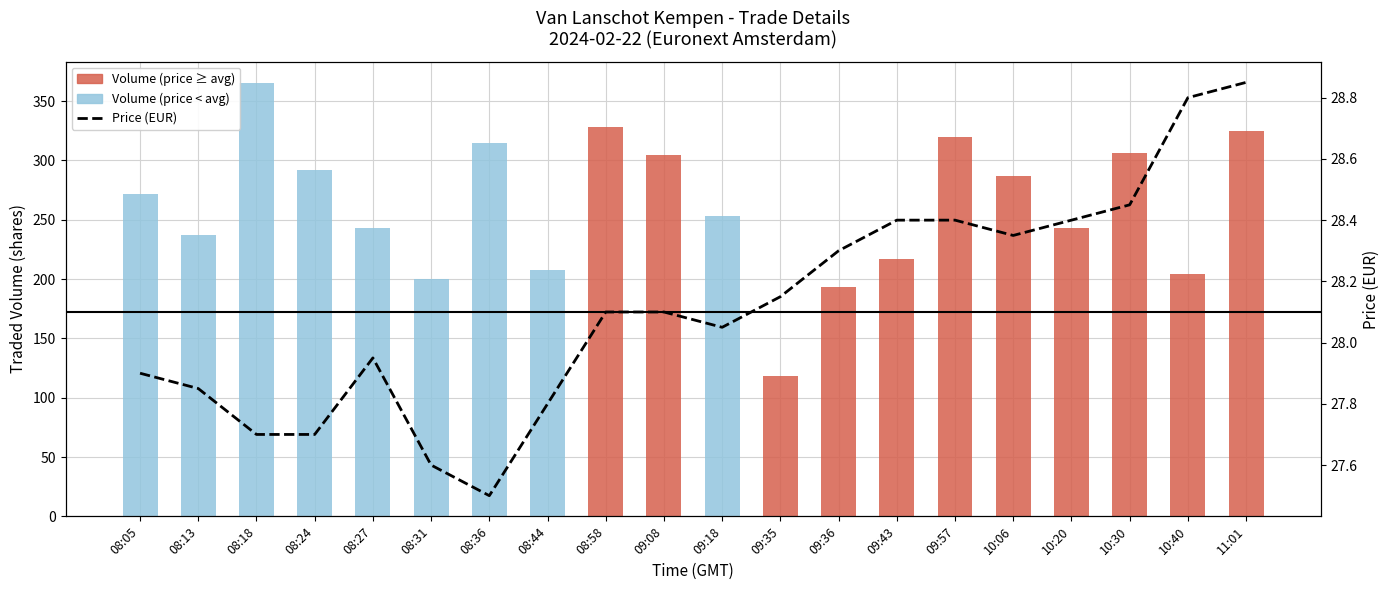

How many bars are there in total?

20